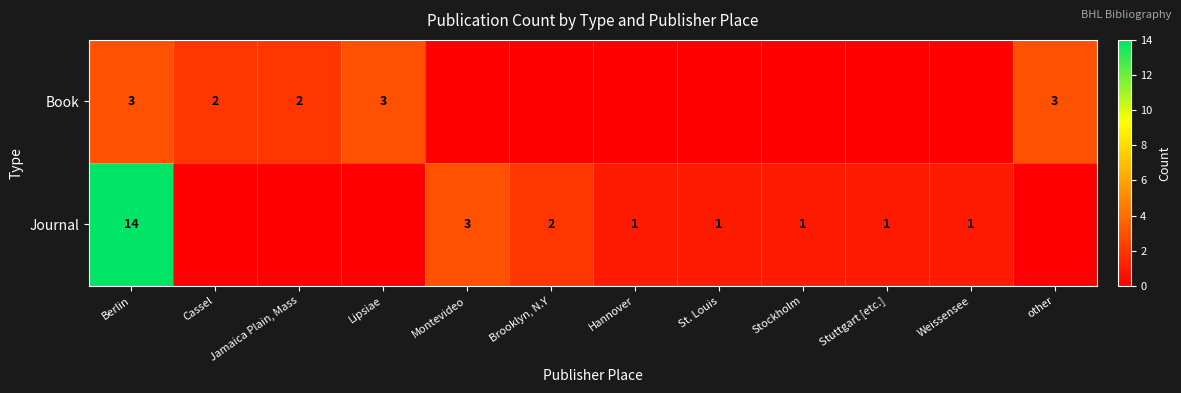

The value of Book at Cassel is 2. True or false?

True